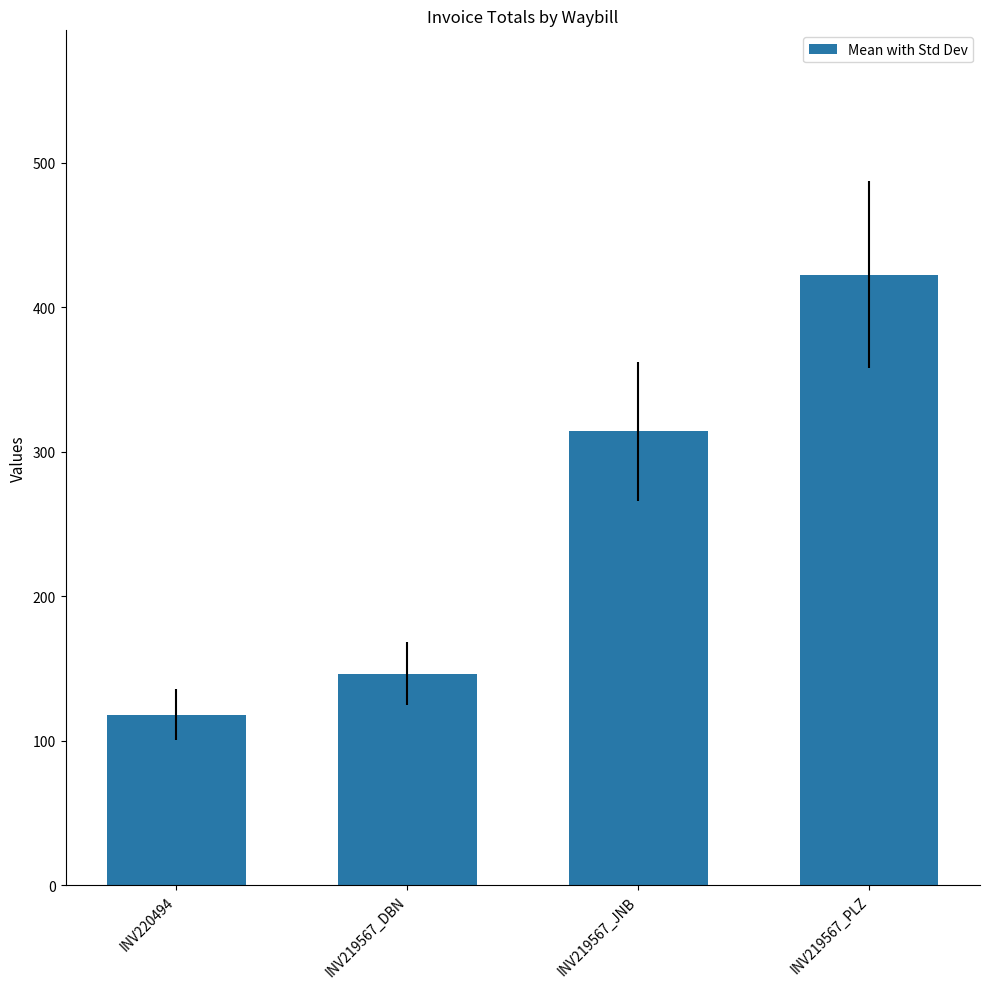

Rank the categories by value from highest to lowest.

INV219567_PLZ, INV219567_JNB, INV219567_DBN, INV220494